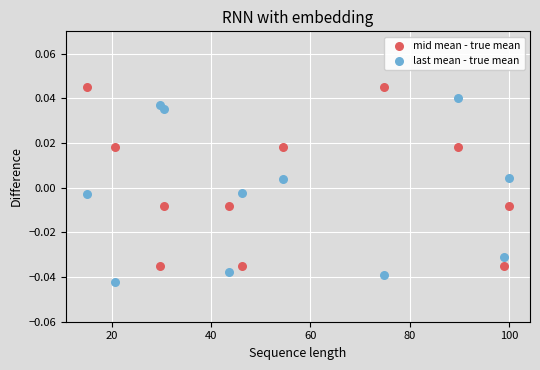

What is the X range (max minus min) for the scatter plot?

85.0